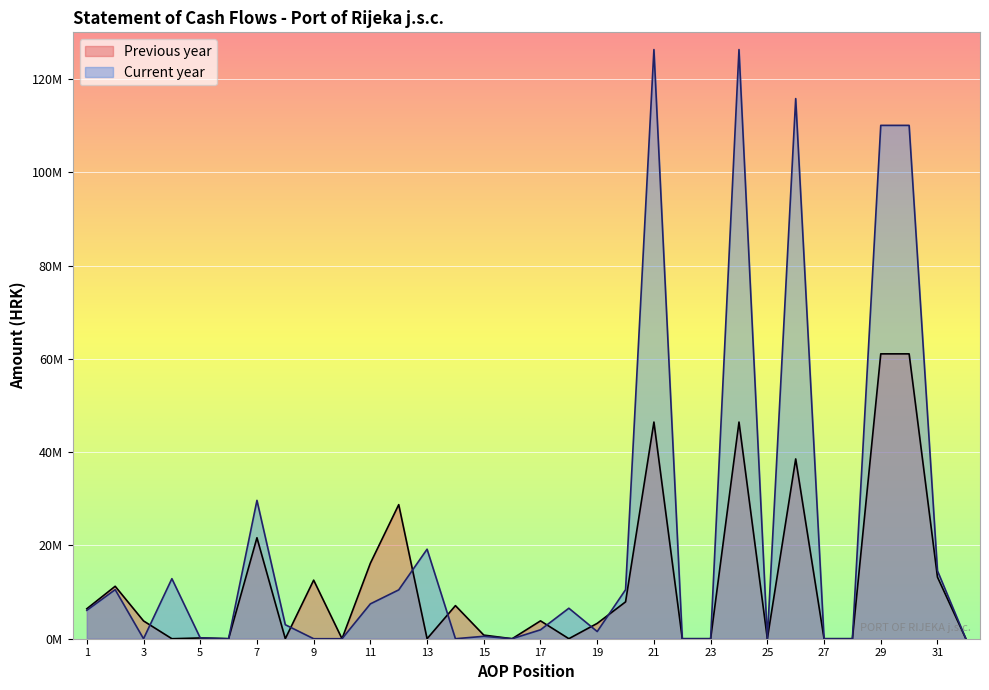

True or false: Current year has a value of -42440376.5 at 22.

False